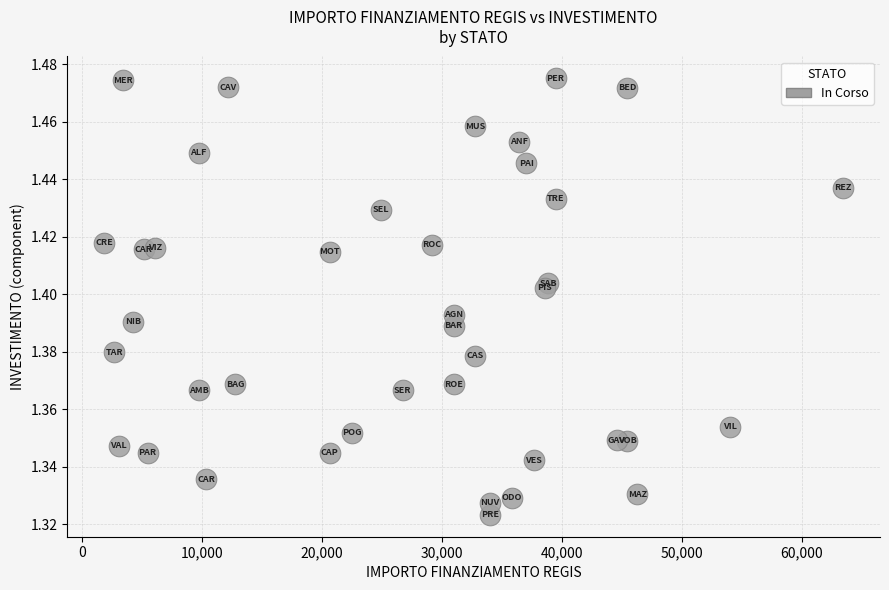

What is the range of X values (max minus min)?

61597.0